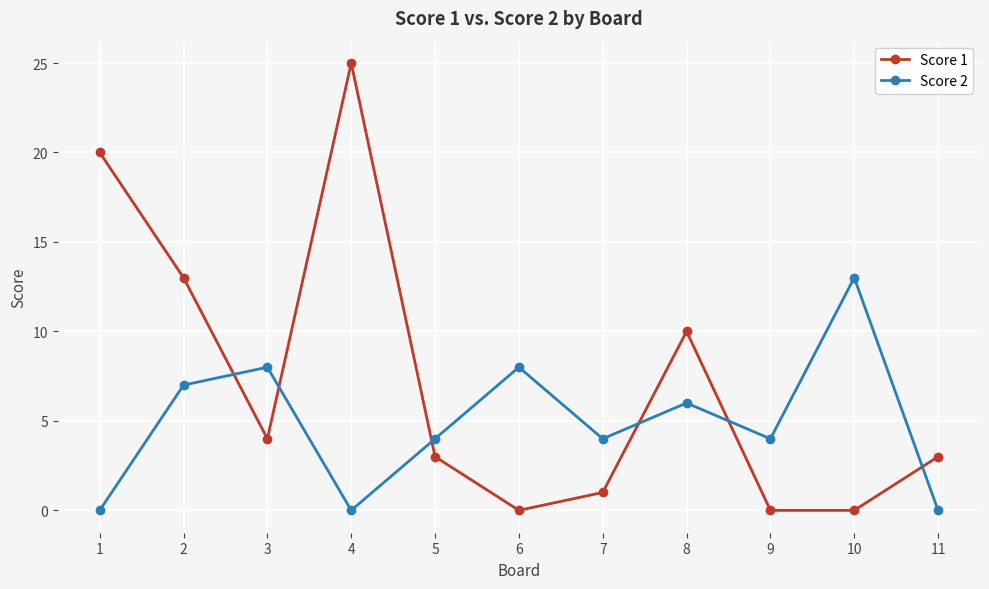

Rank the series by their average value, from highest to lowest.

Score 1, Score 2